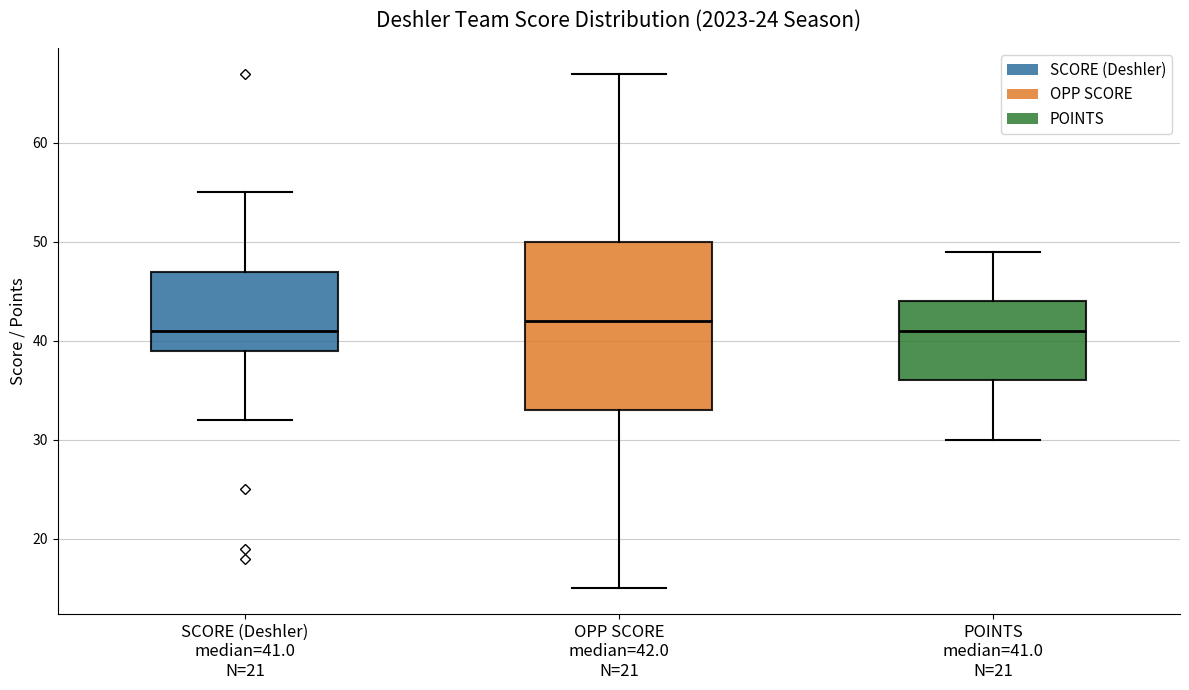

Reading left to right, read every box against the y-axis: the position of its median line, the range the box covers, and the ends of its whiskers. The values are not printed on the chart, so give them approximately, as read against the axis.

SCORE (Deshler) median=41.0 N=21: median 41, box 39 to 47, whiskers 32 to 55
OPP SCORE median=42.0 N=21: median 42, box 33 to 50, whiskers 15 to 67
POINTS median=41.0 N=21: median 41, box 36 to 44, whiskers 30 to 49